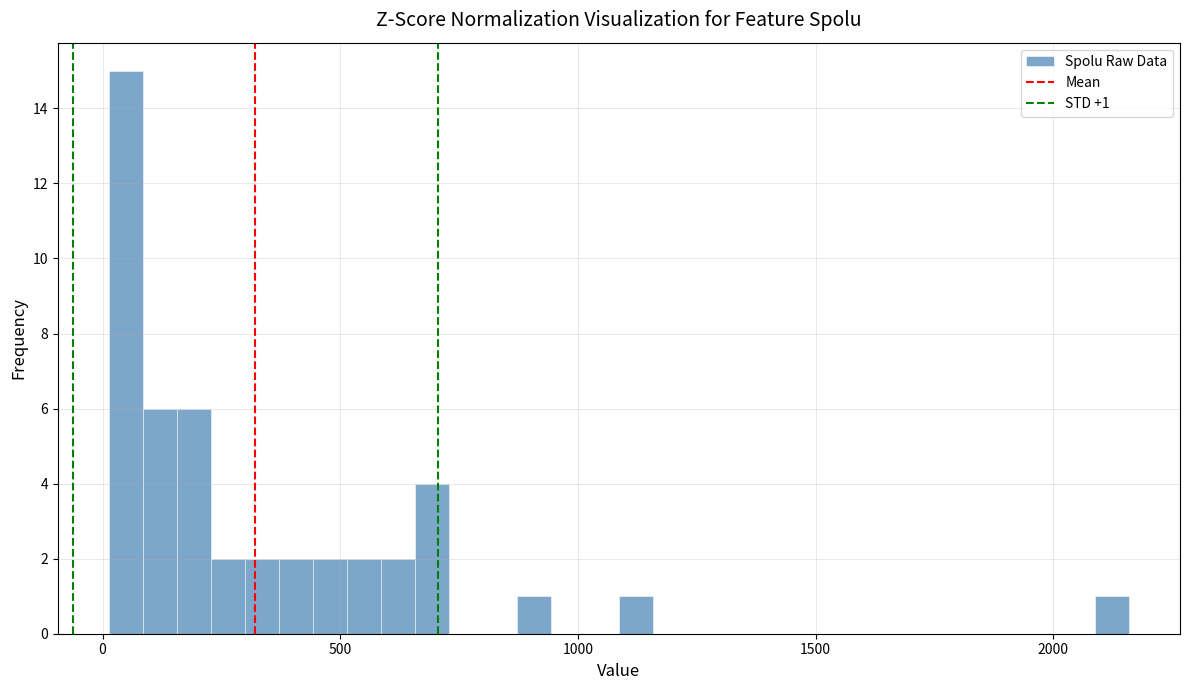

Around what value on the x-axis is the tallest bar? Give the approximate position of its centre, as read against the axis.

50